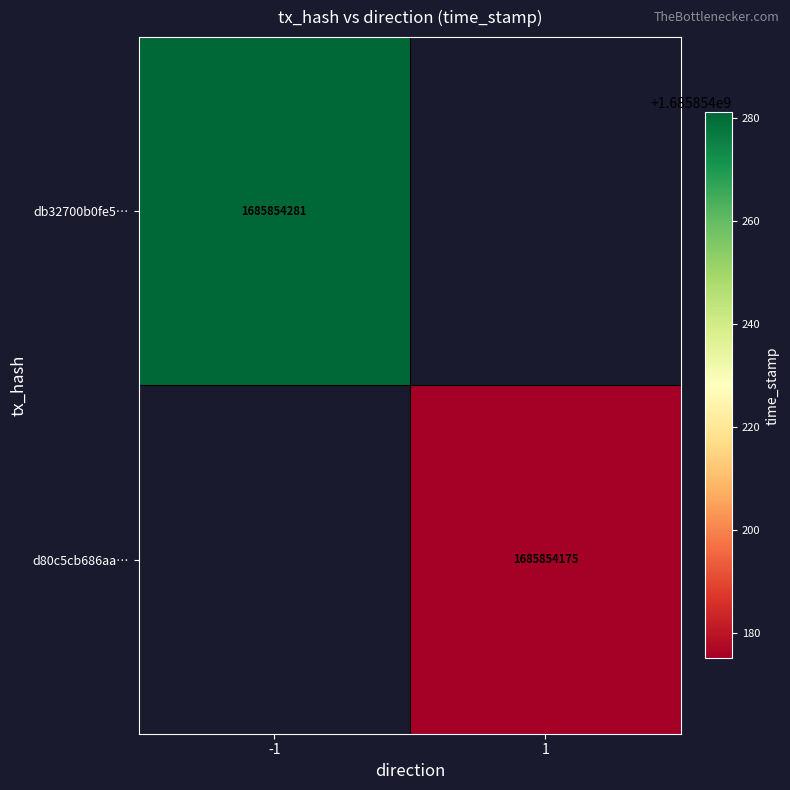

What is the total value across all series at time_stamp?

3371708456